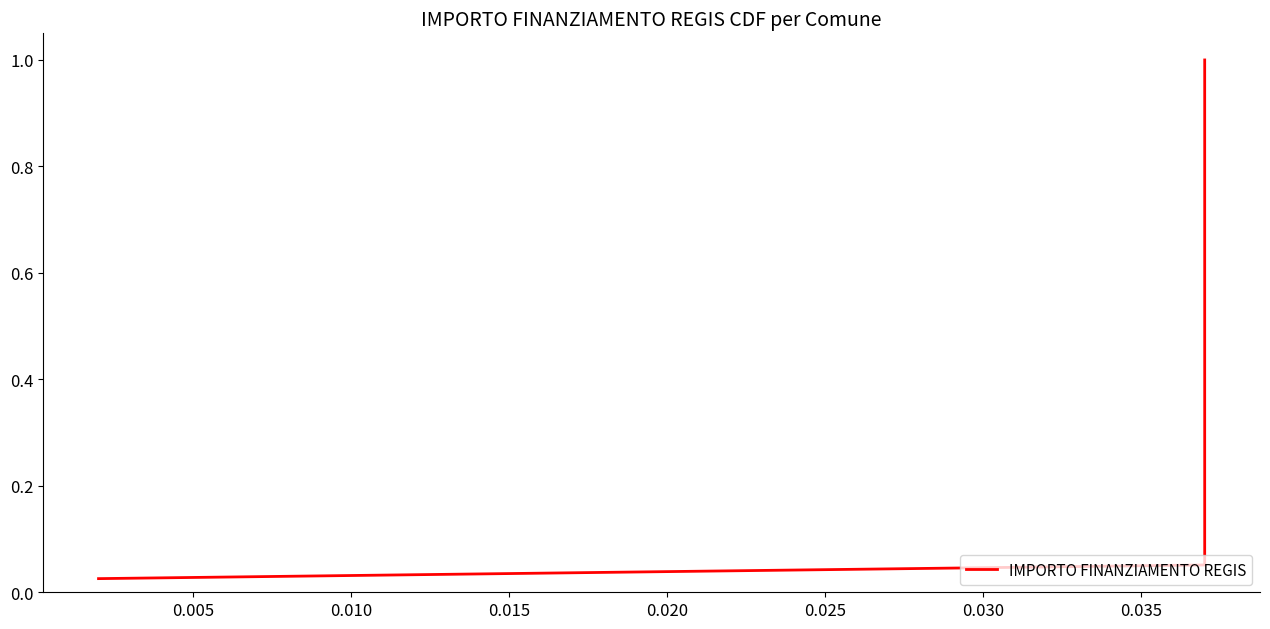

The chart shows a value of 0.9 at 19. True or false?

False